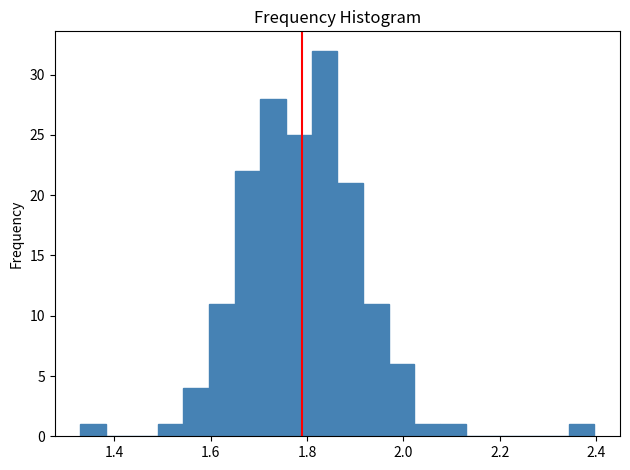

Around what value on the x-axis is the tallest bar? Give the approximate position of its centre, as read against the axis.

1.84